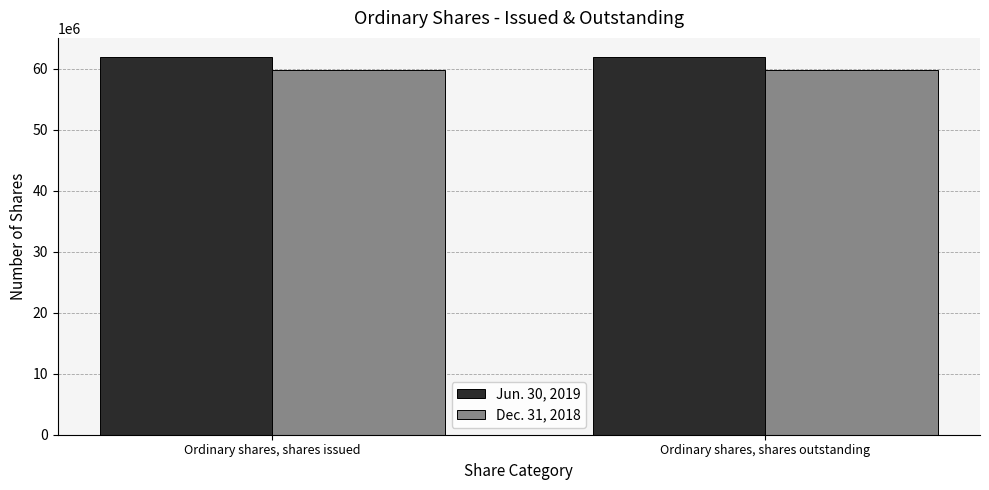

At Ordinary shares, shares issued, list the series in order from smallest to largest.

Dec. 31, 2018, Jun. 30, 2019